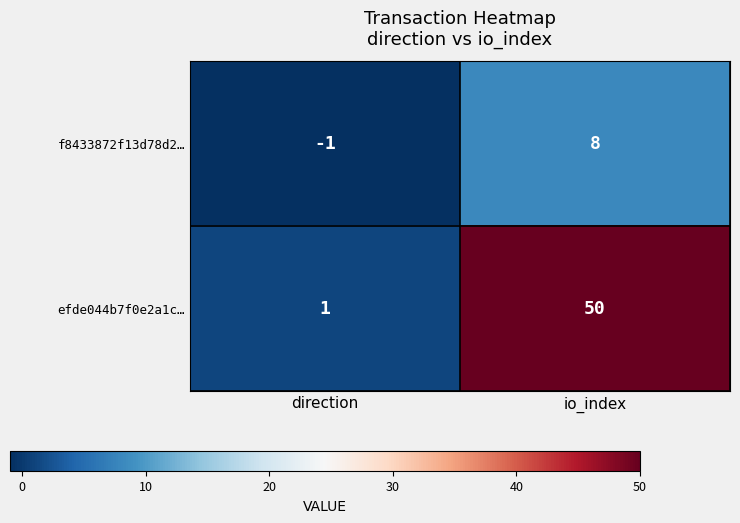

Which series has the largest total across all categories?

efde044b7f0e2a1c…